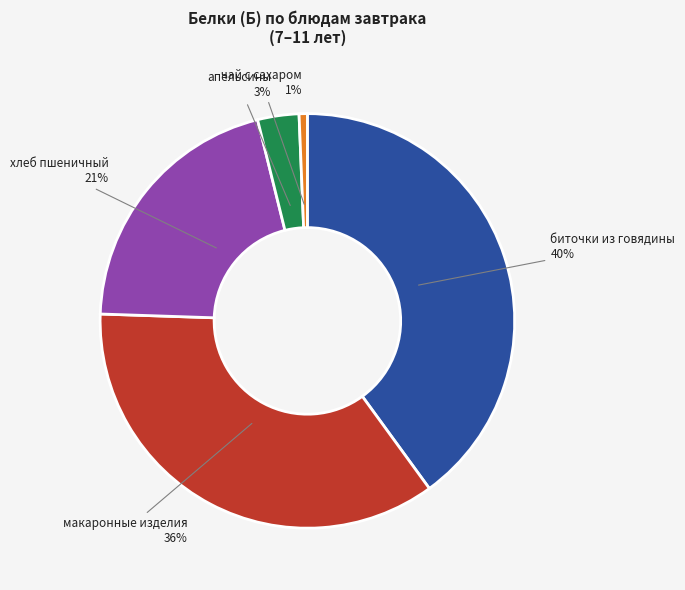

To the nearest percent, what is the average slice percentage?

20%